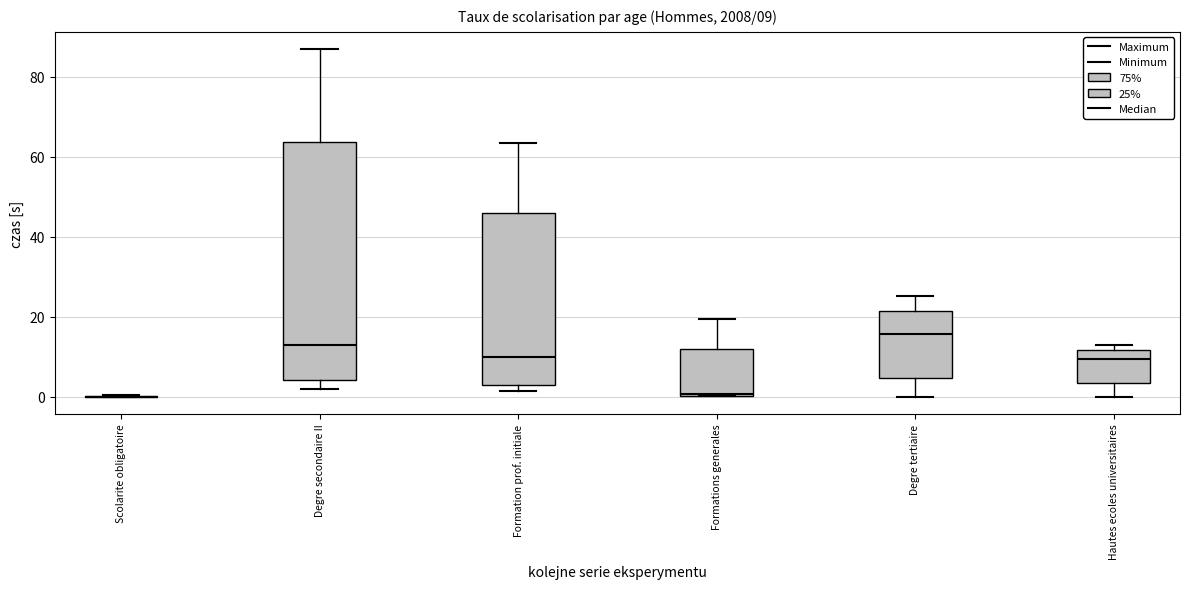

Comparing the boxes themselves (not the whiskers), which one is the tallest?

Degre secondaire II